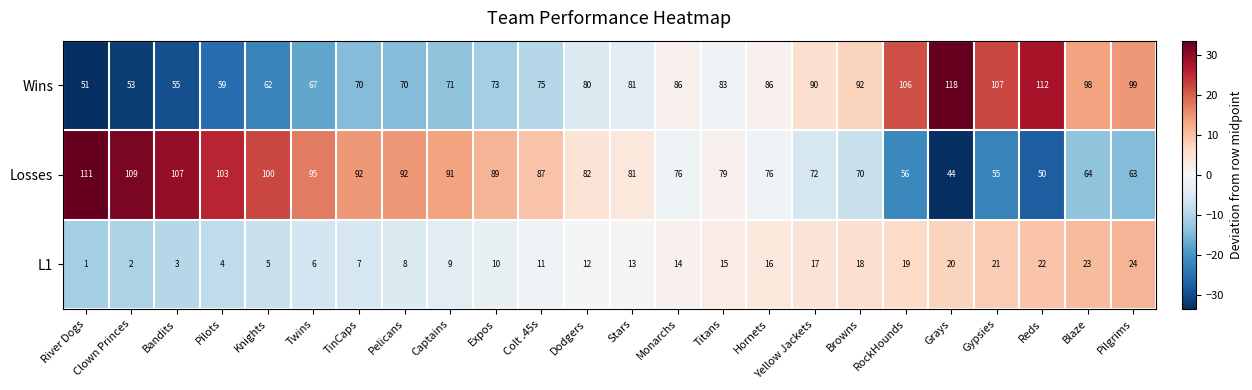

The value of Wins at TinCaps is 117. True or false?

False